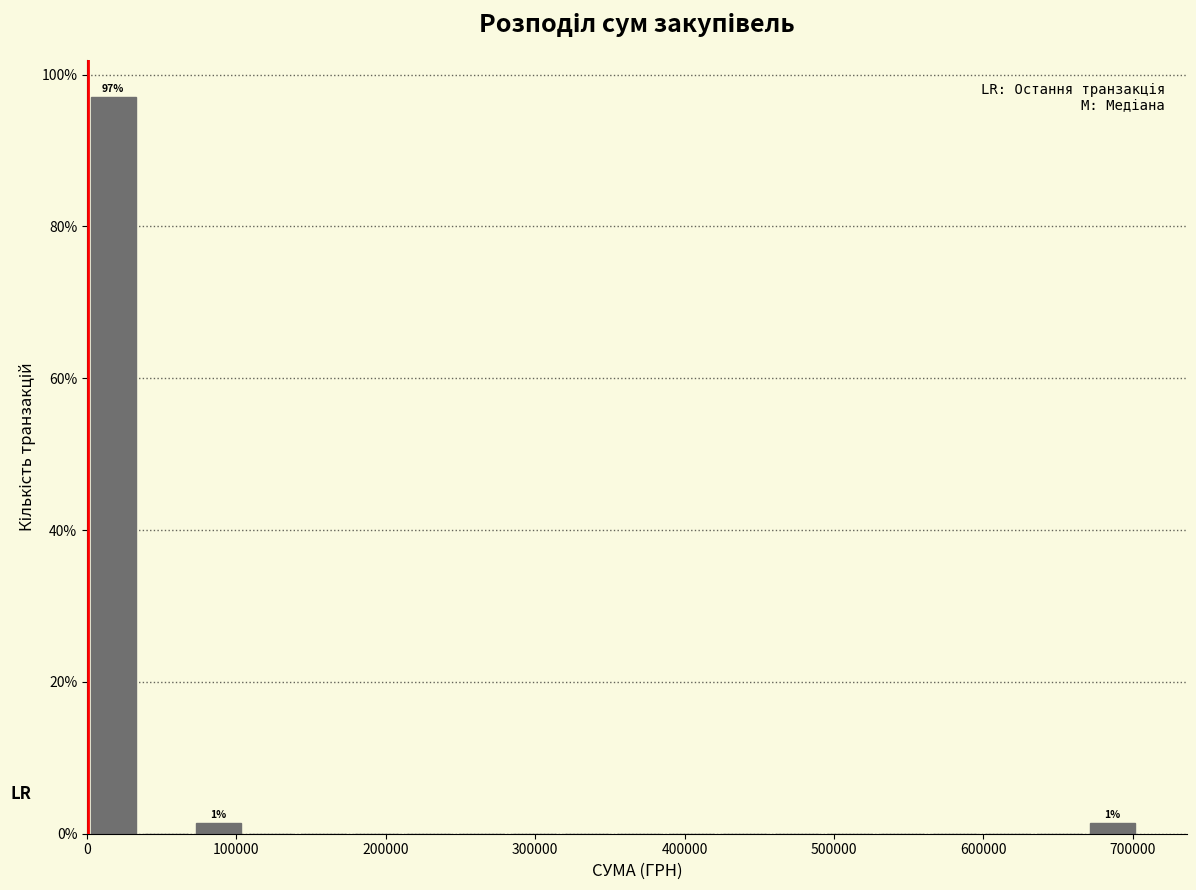

Around what value on the x-axis is the tallest bar? Give the approximate position of its centre, as read against the axis.

20000